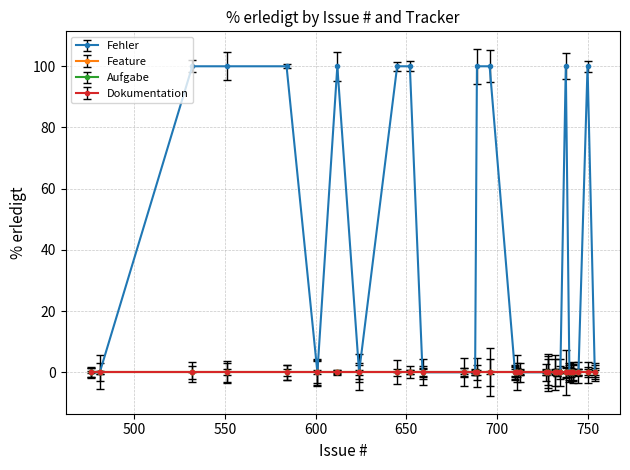

Which series has the largest range (max minus min)?

Fehler